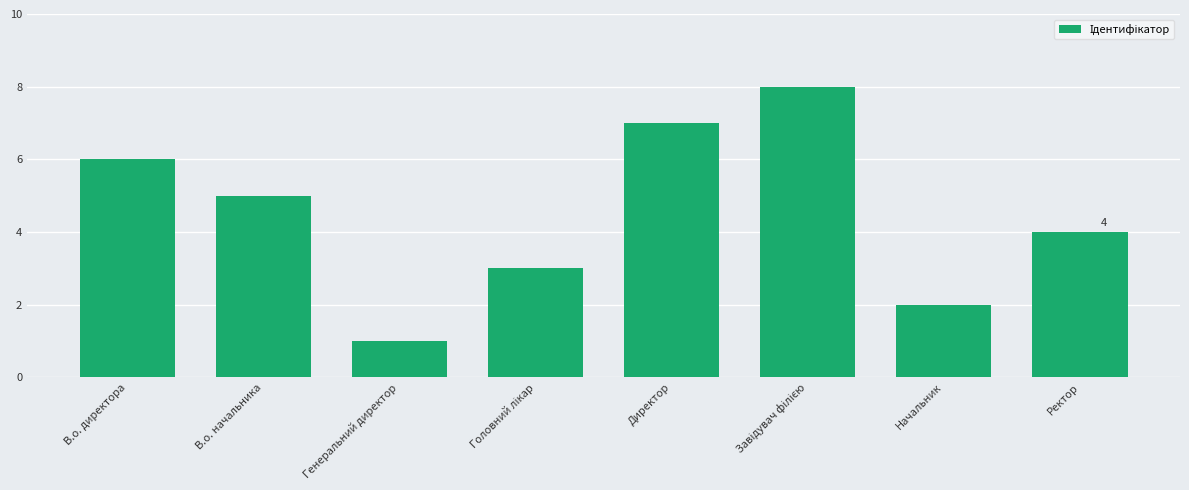

How many categories are shown in the chart?

8